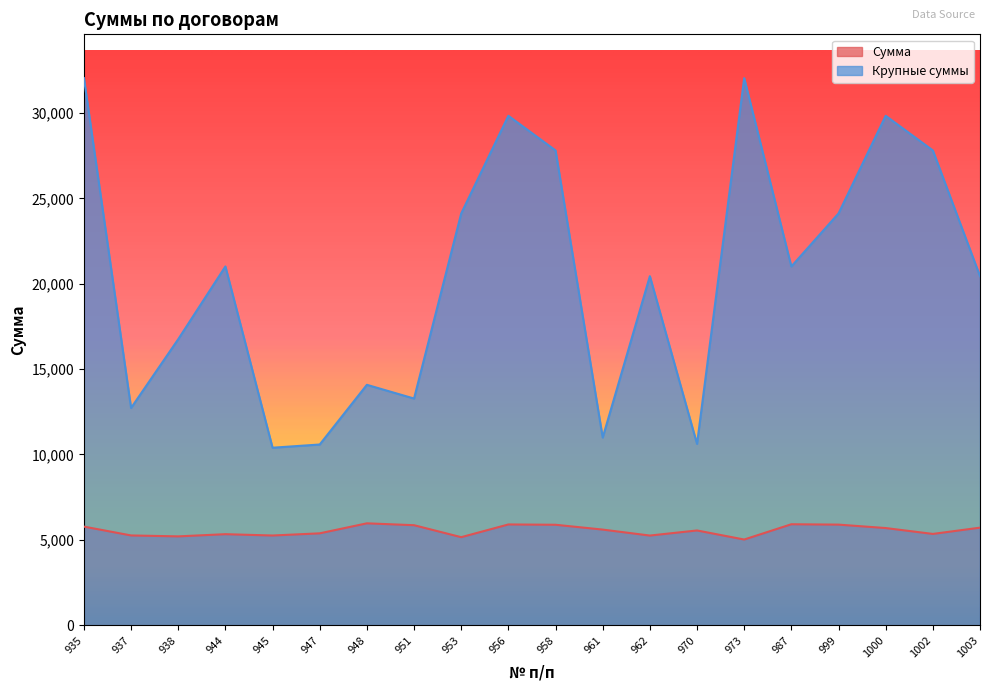

Where is the first local maximum for Крупные суммы?

944